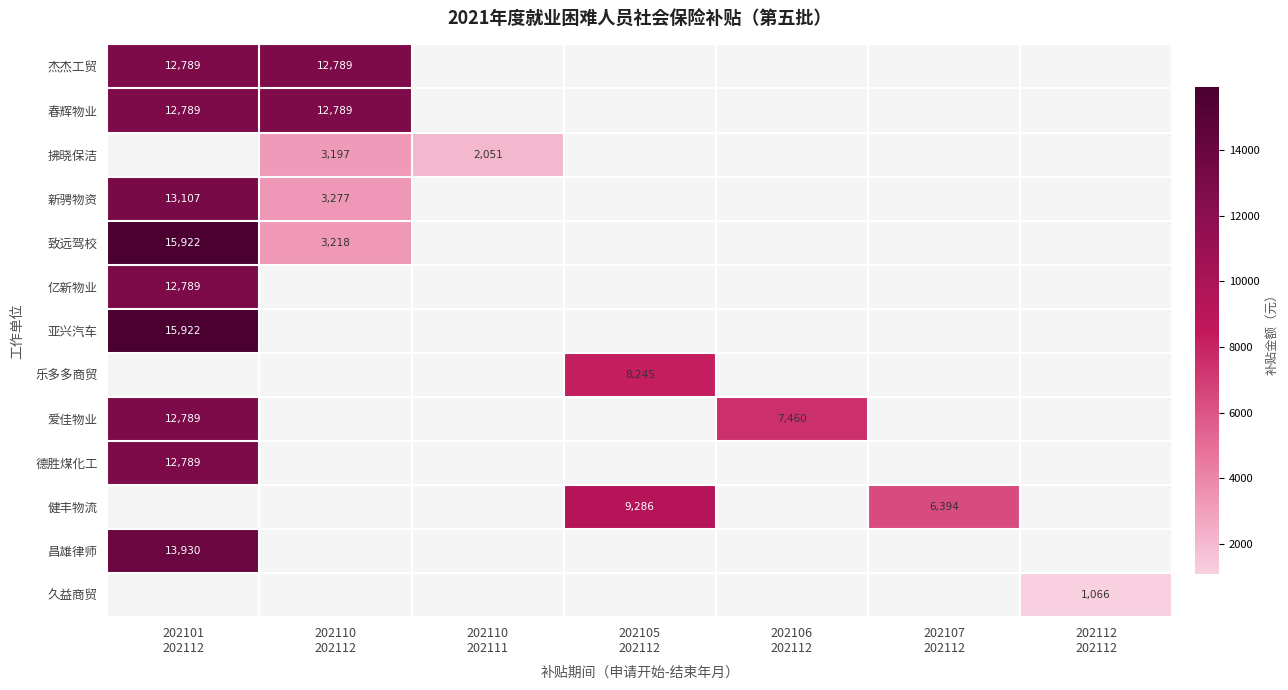

At how many categories does at least one series exceed 2434?

5